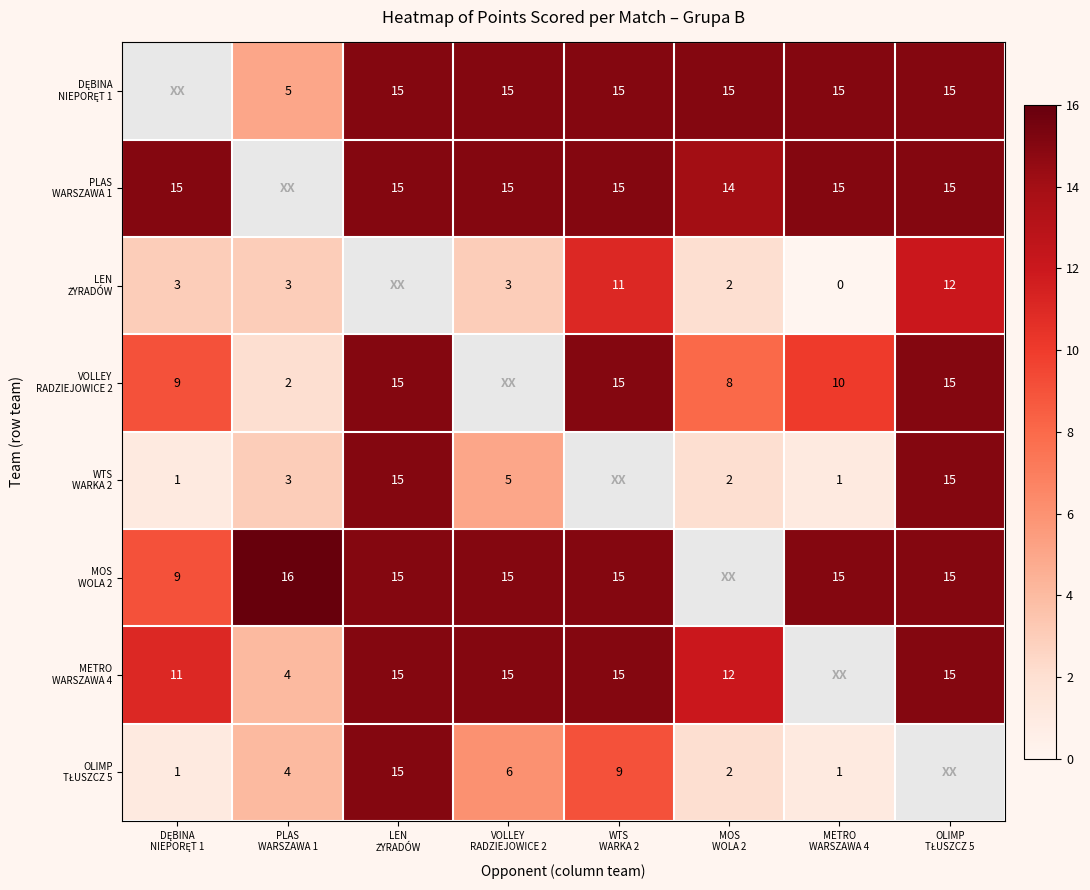

Rank the categories by OLIMP TŁUSZCZ 5 value from lowest to highest.

DĘBINA NIEPORĘT 1, METRO WARSZAWA 4, MOS WOLA 2, PLAS WARSZAWA 1, VOLLEY RADZIEJOWICE 2, WTS WARKA 2, LEN ŻYRADÓW, OLIMP TŁUSZCZ 5